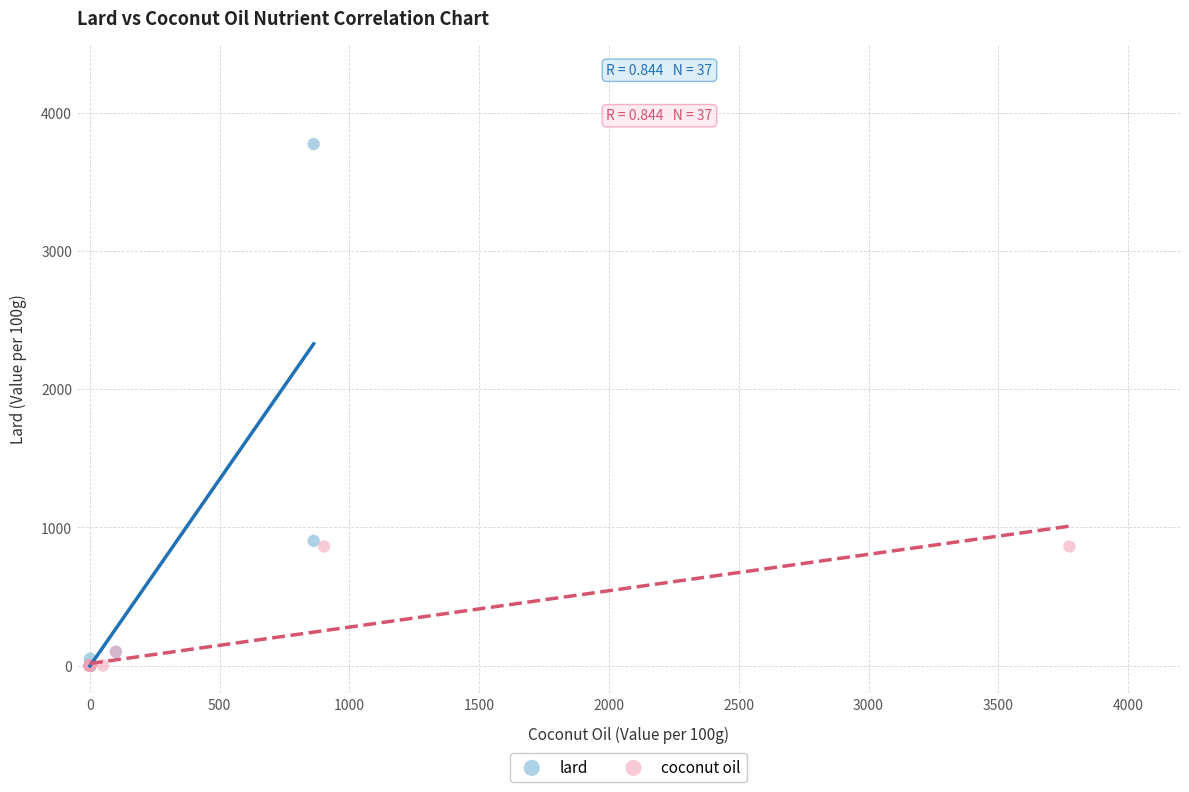

What are all the series names shown in the legend?

lard, coconut oil